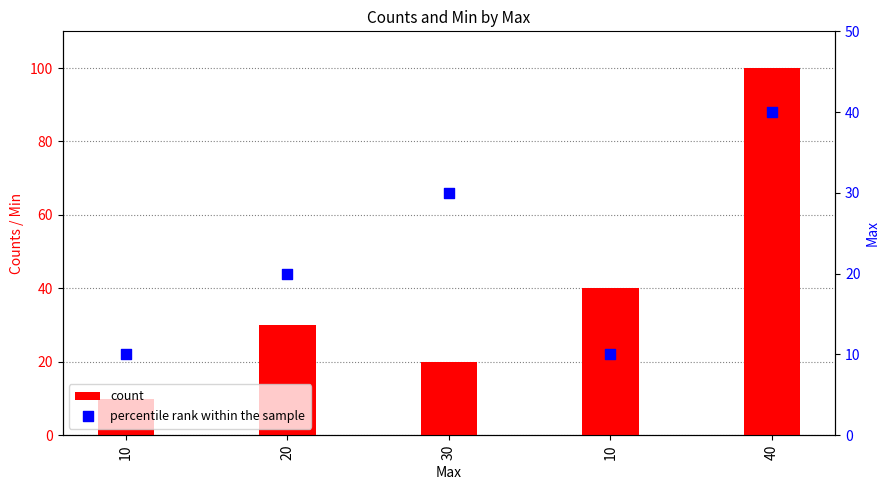

Which series has the widest spread of Y values?

count